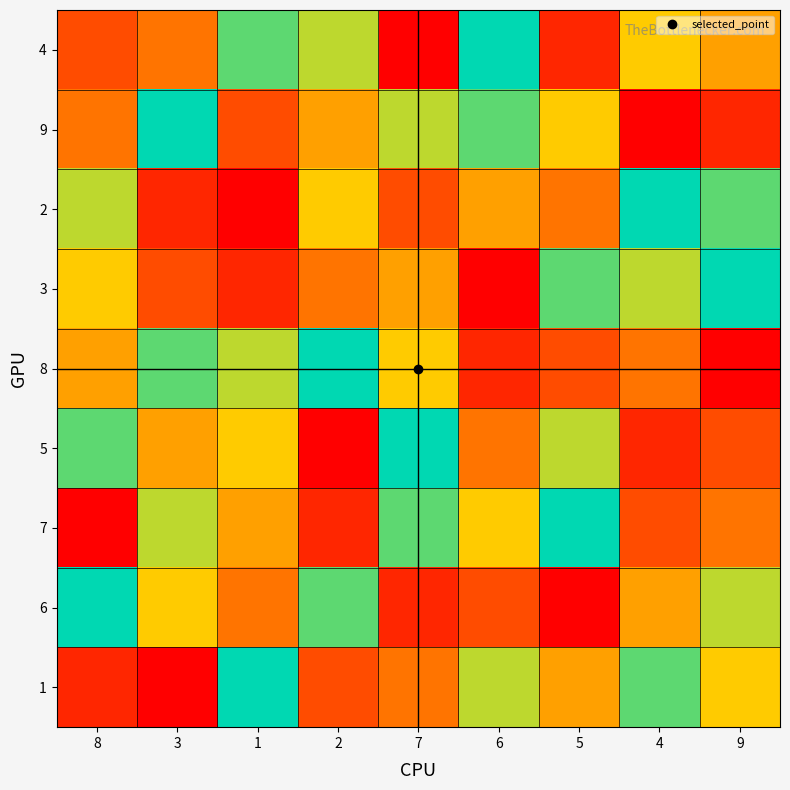

Which category has the lowest value across all series?

7